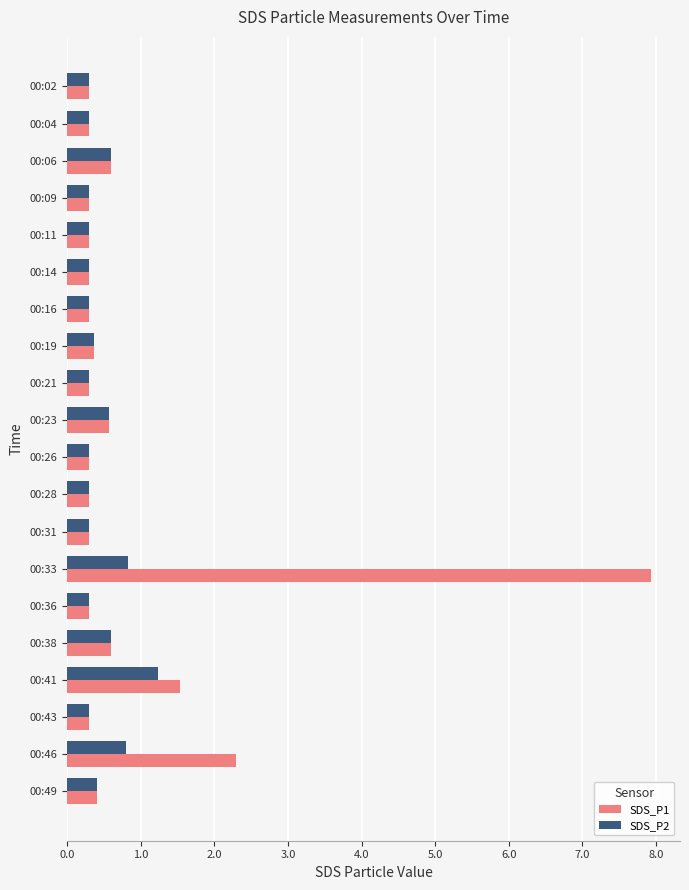

What is the average value of the SDS_P1 series?

0.9